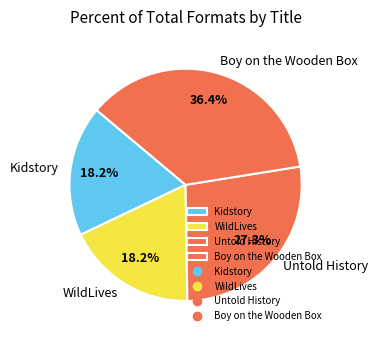

What is the largest slice in the pie chart?

Boy on the Wooden Box